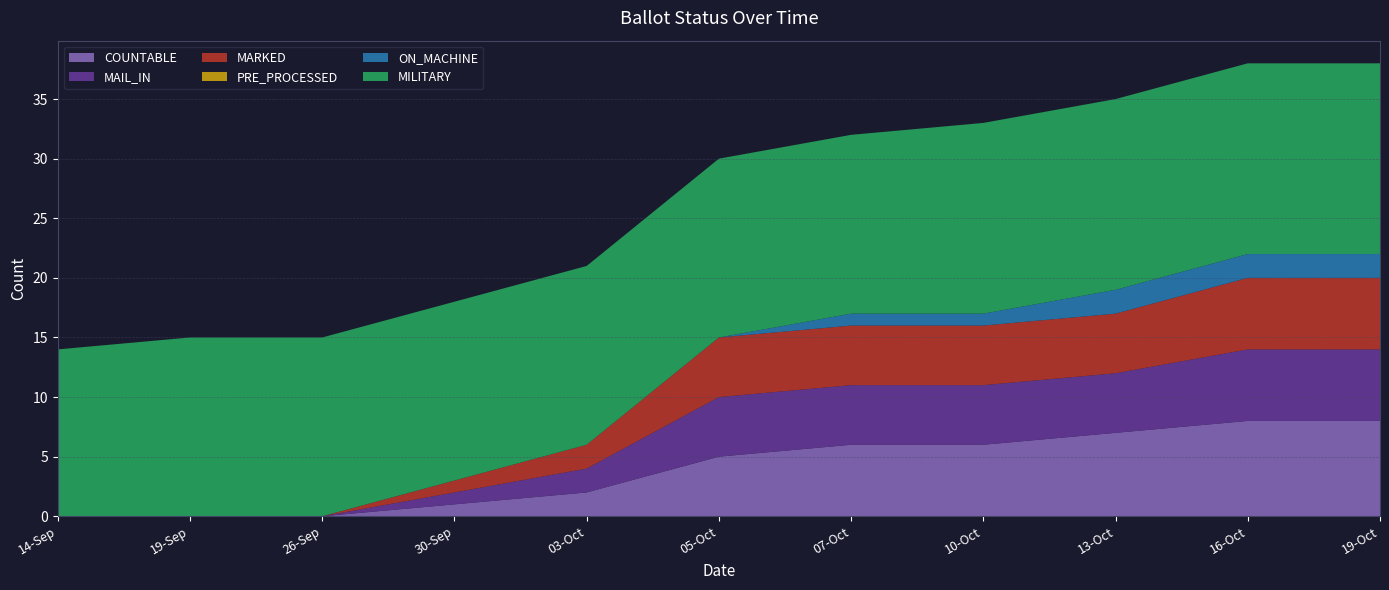

What is the value of the MILITARY point at the 5th from the left?

15